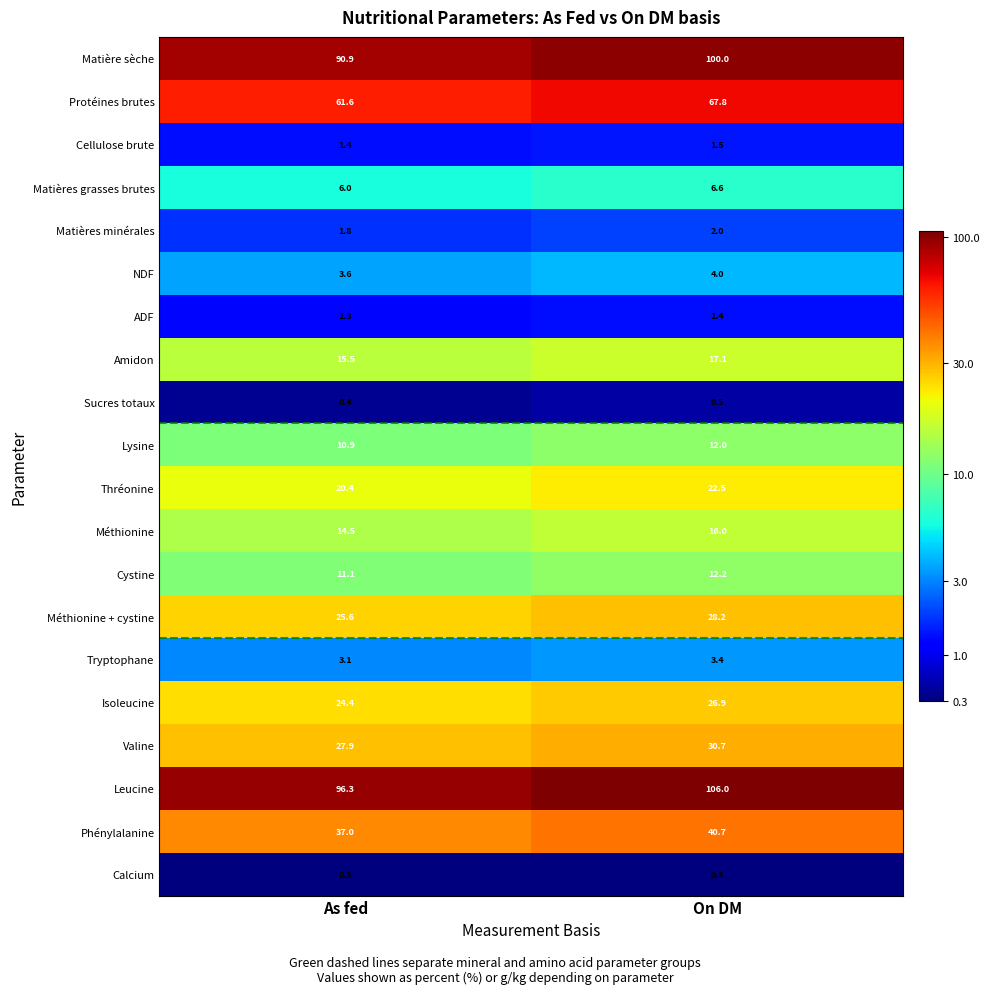

The value of Tryptophane at As fed is 1.9. True or false?

False